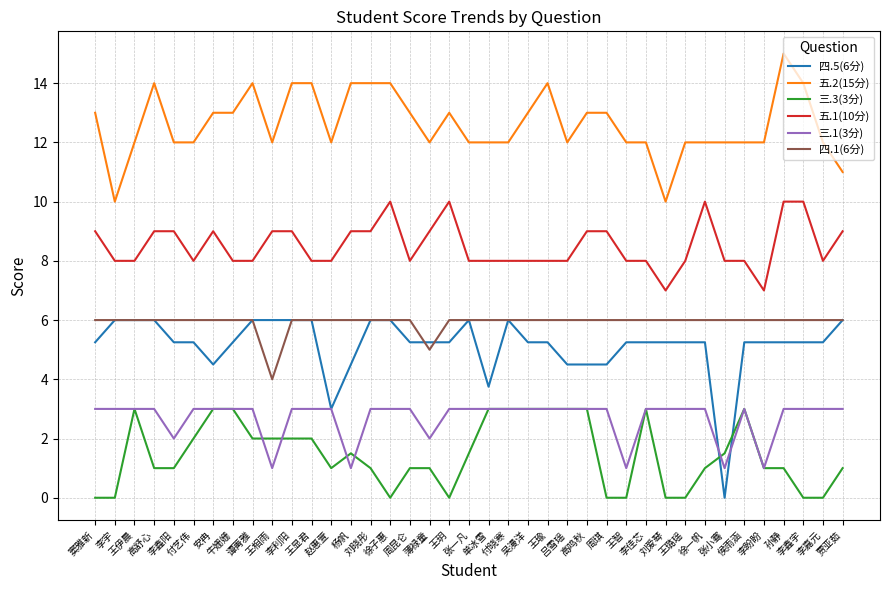

Is this an area chart (filled region under the line)?

No